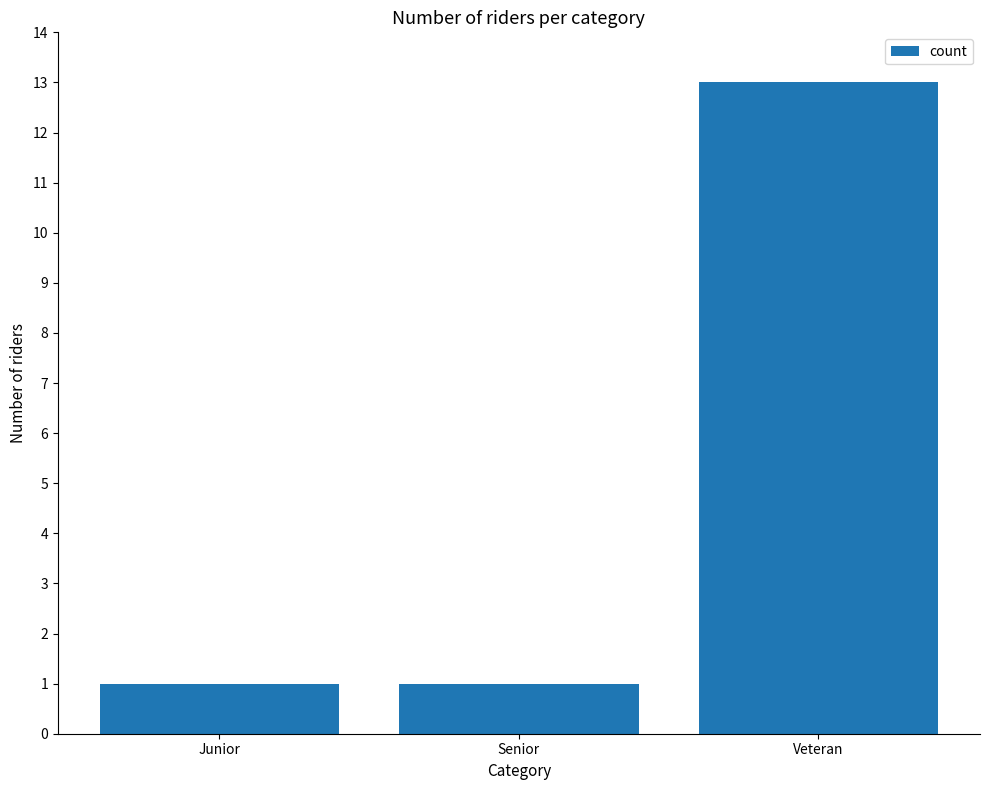

What is the smallest value displayed?

1